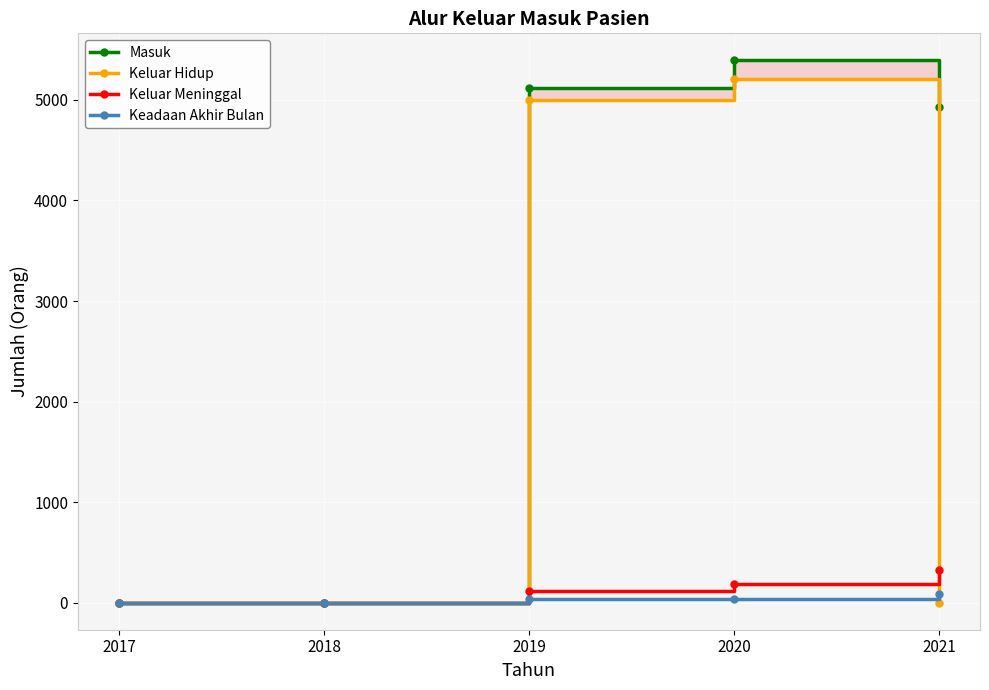

What is the difference between the maximum and minimum values in the Masuk series?

5393